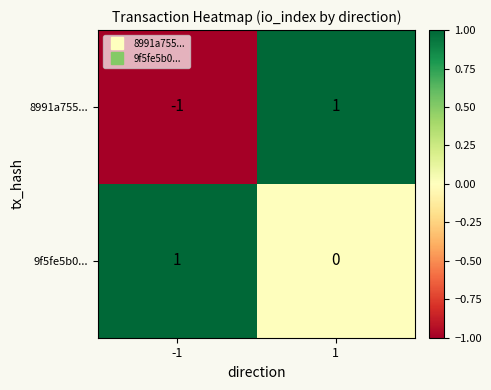

Which series has the widest spread of values?

8991a755...